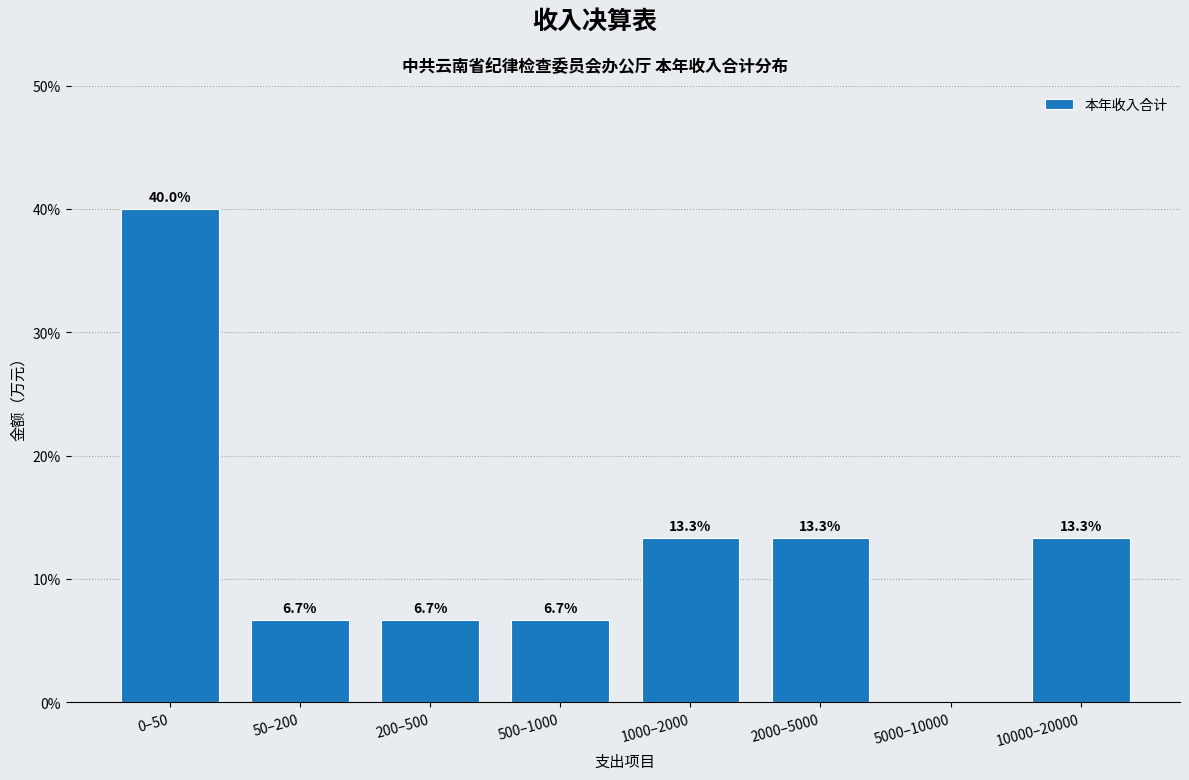

Reading left to right, what are all the values shown in this chart?

0–50=40.0	50–200=6.7	200–500=6.7	500–1000=6.7	1000–2000=13.3	2000–5000=13.3	5000–10000=0.0	10000–20000=13.3